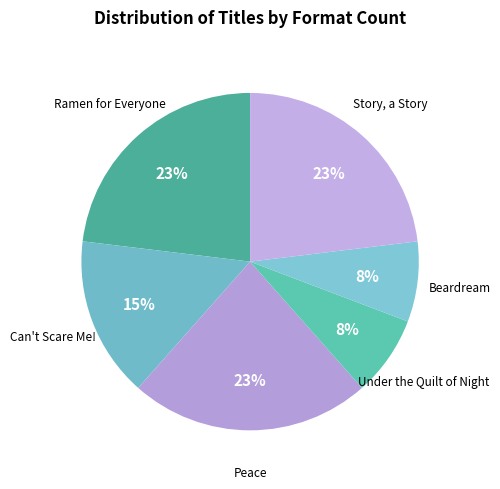

Between Story, a Story and Beardream, which is larger?

Story, a Story